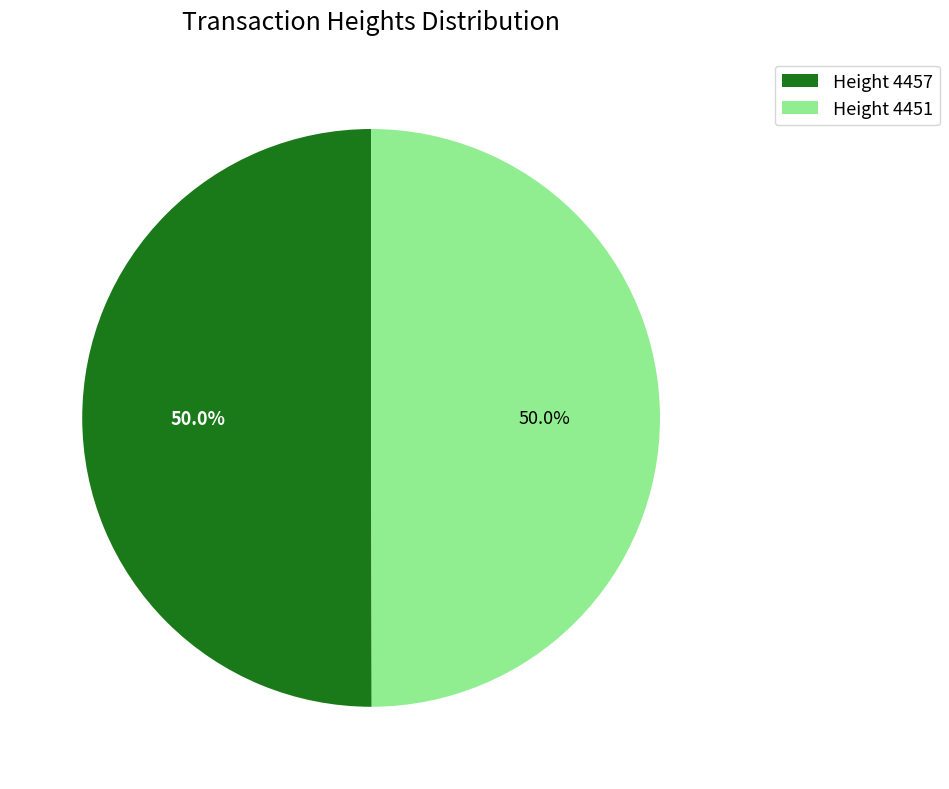

Is the sum of Height 4451 and Height 4457 greater than half?

Yes